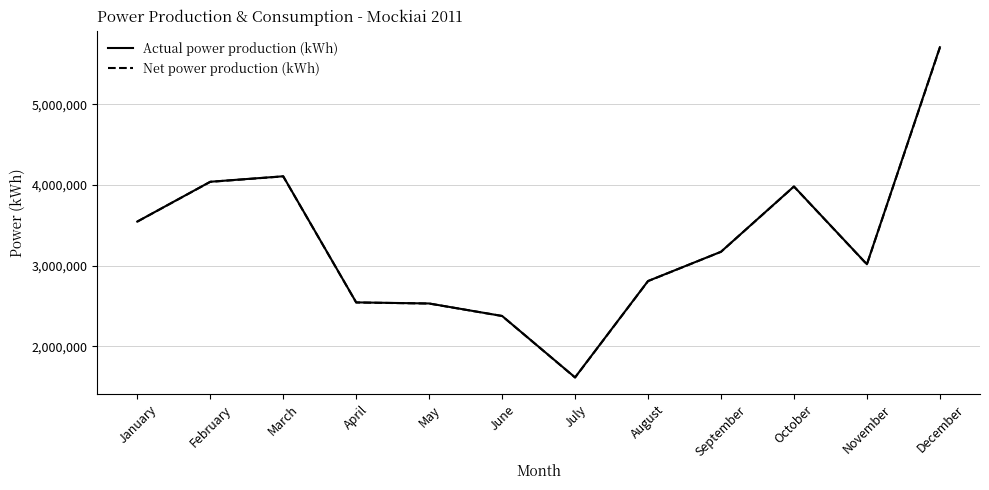

What is the average value of the Net power production (kWh) series?

3286102